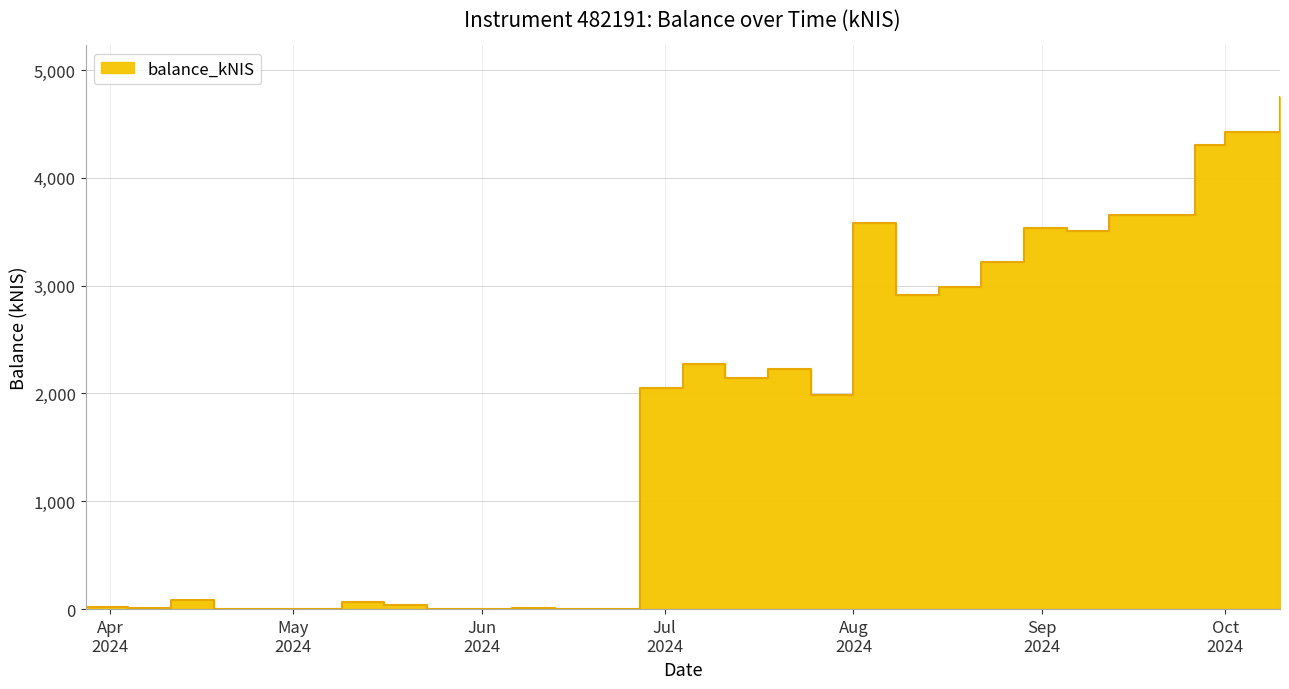

What is the sum of all values?

47810.1